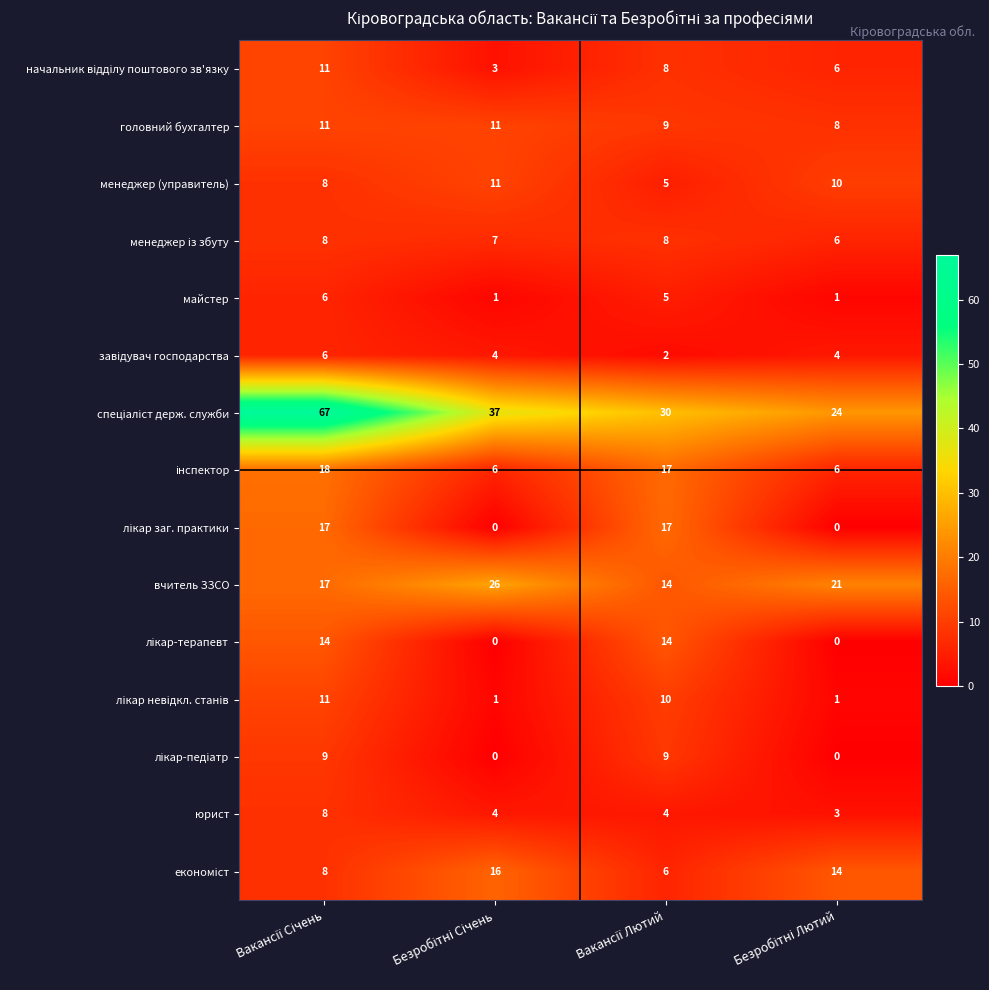

What is the greatest value displayed?

67